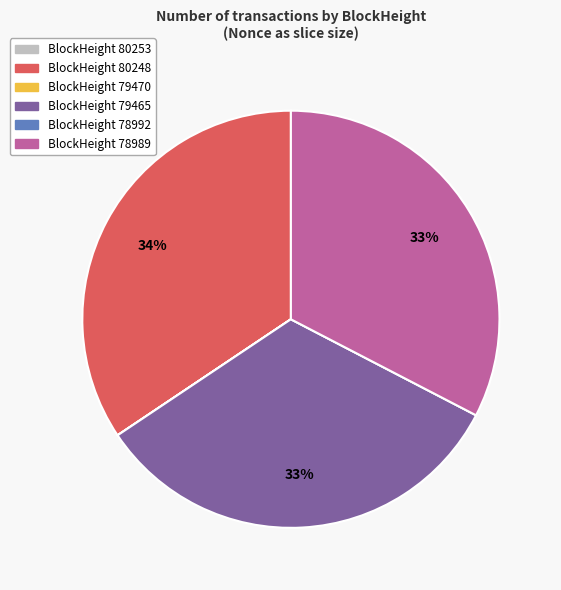

To the nearest percent, what is the average slice percentage?

17%